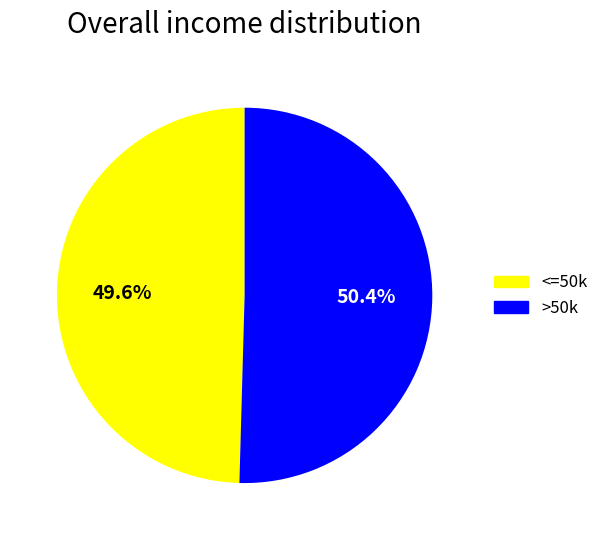

Count the number of slices in the pie.

2